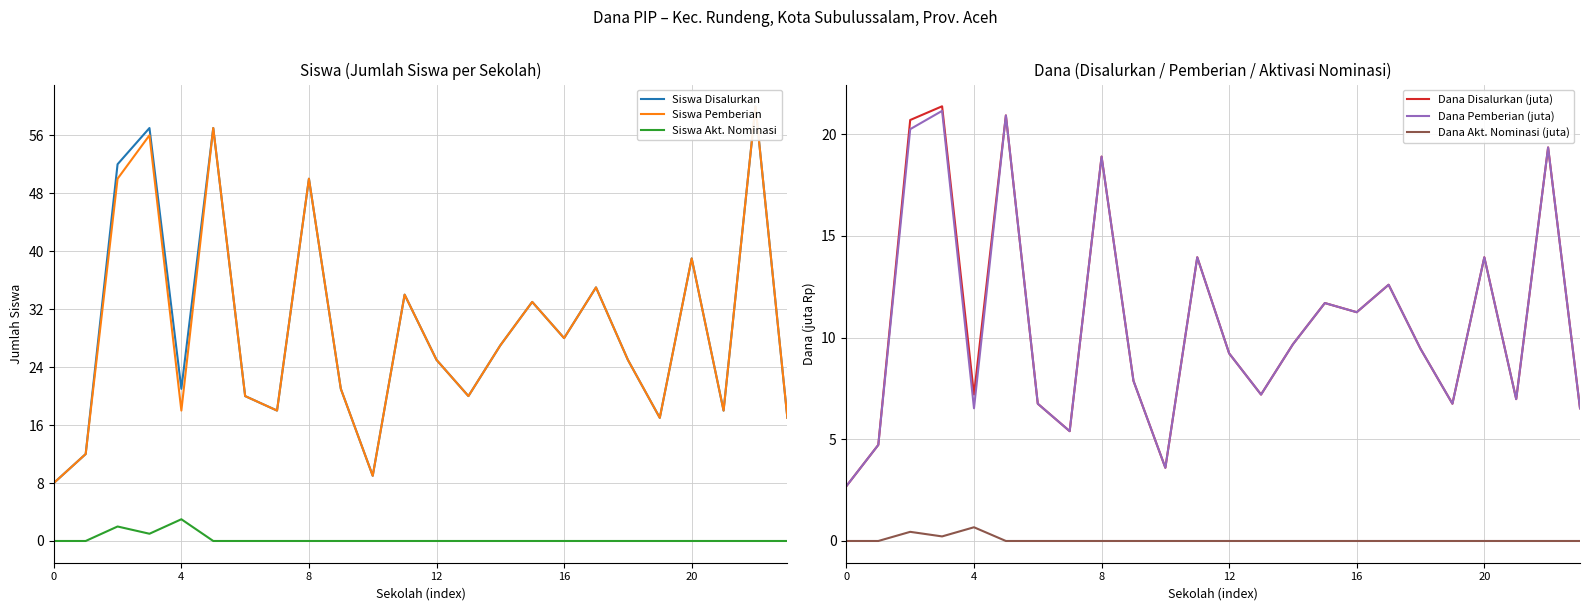

The value of Dana Akt. Nominasi (juta) at 16 is 0.0. True or false?

True